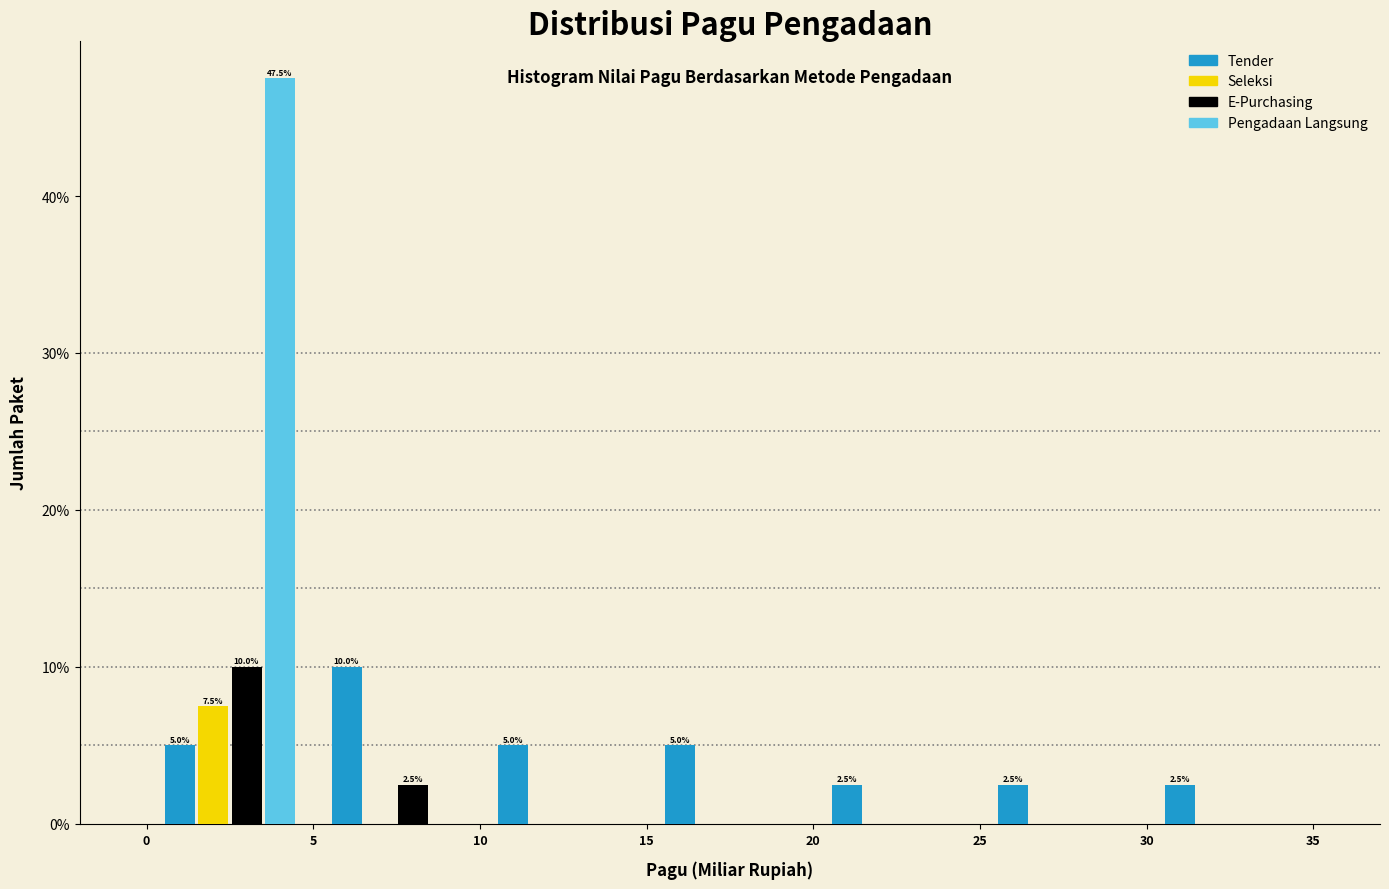

In the E-Purchasing series, which range on the x-axis has the tallest bar?

0 to 5